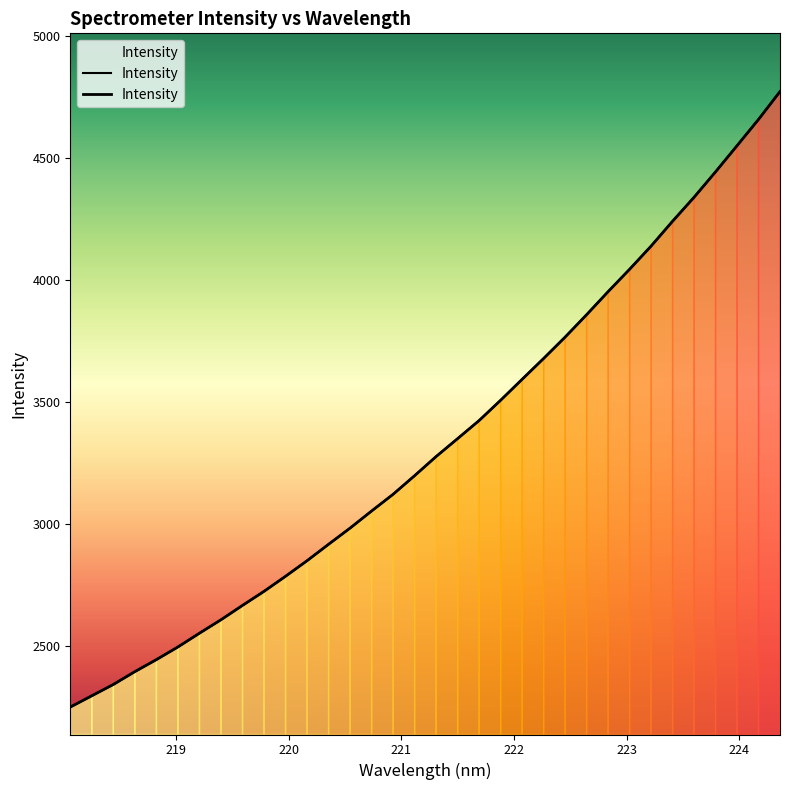

What is the value of the 29th point from the left?

4241.7